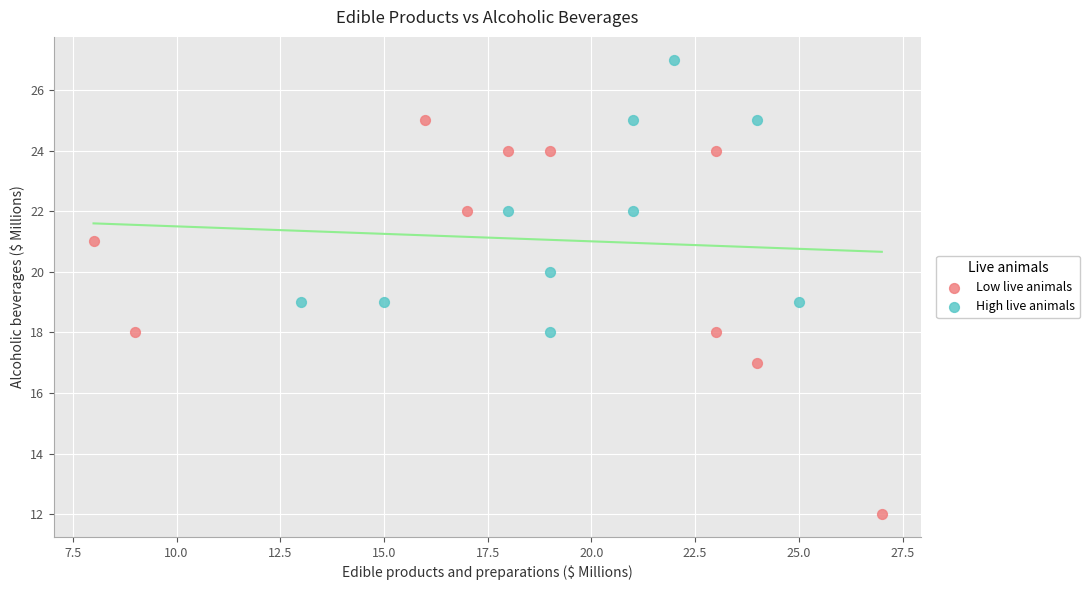

Which series reaches the minimum Y coordinate?

Low live animals